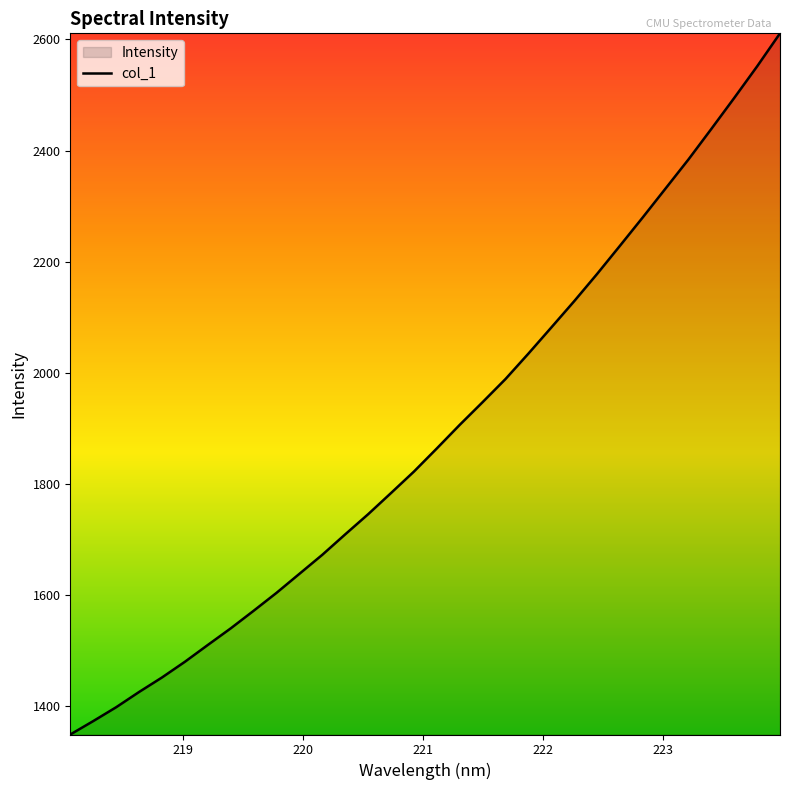

How many lines are shown in the chart?

1